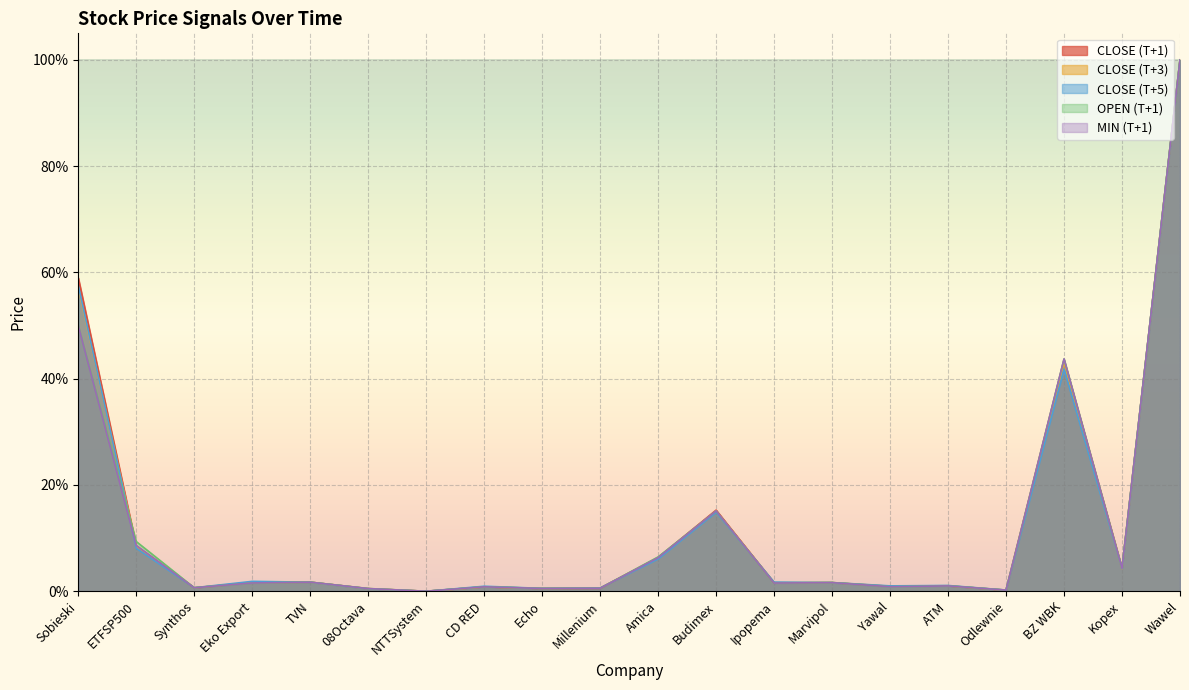

At which category does MIN (T+1) reach its first local valley?

Synthos